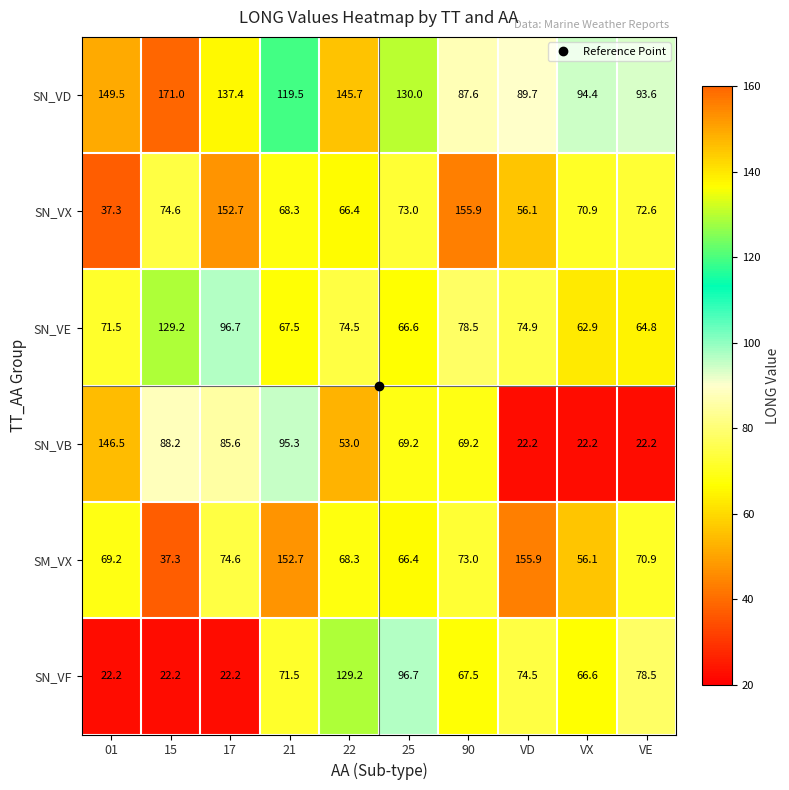

What is the maximum value for SN_VD?

171.0